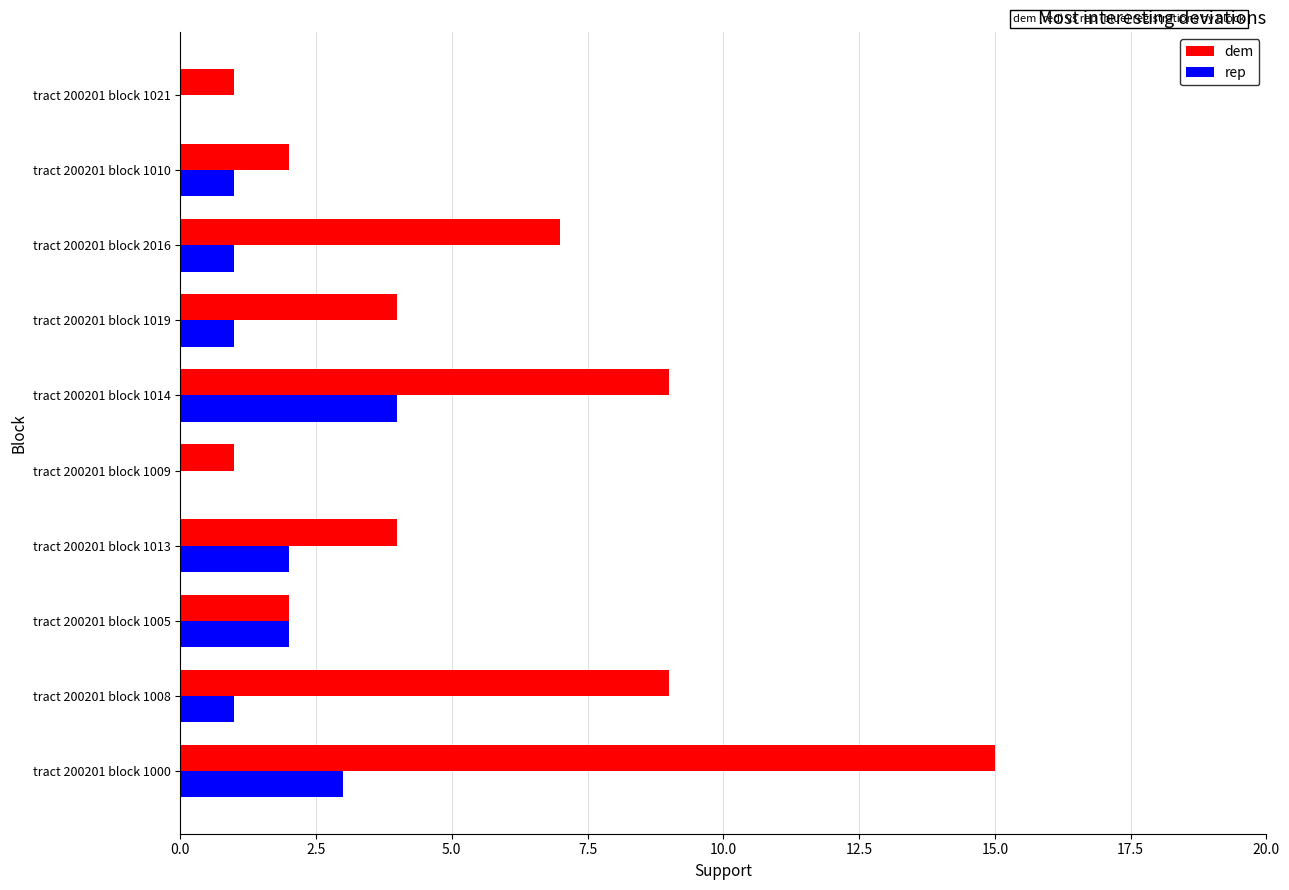

What is the greatest value displayed?

15